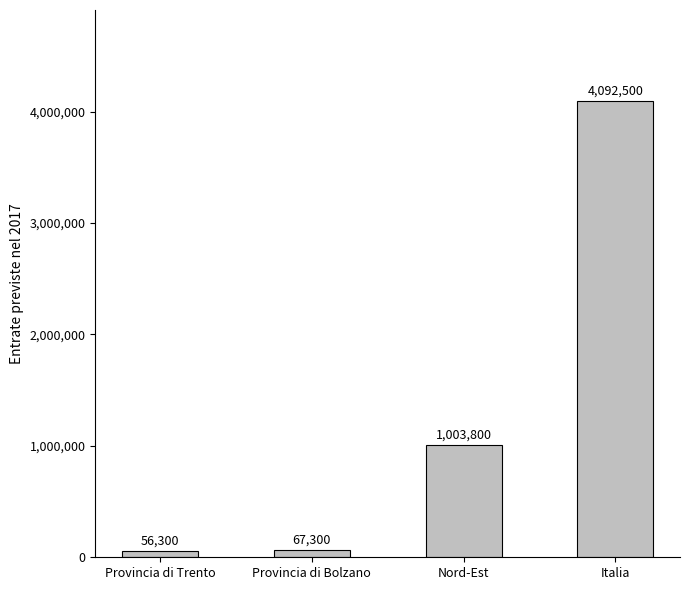

What is the value of the 3rd bar from the left?

1003800